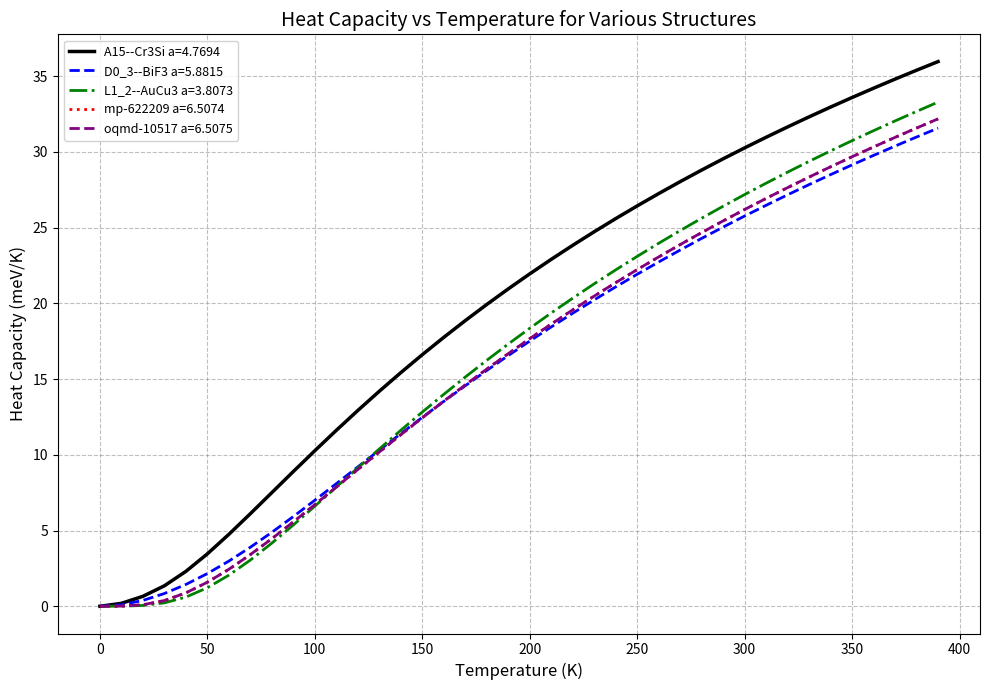

Which series has the widest spread of values?

A15--Cr3Si a=4.7694